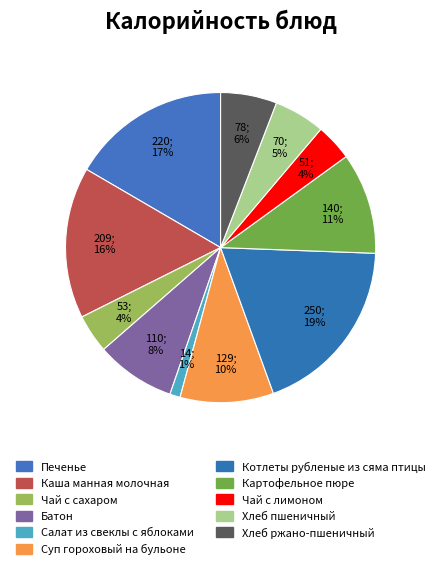

How many slices are in this pie chart?

11